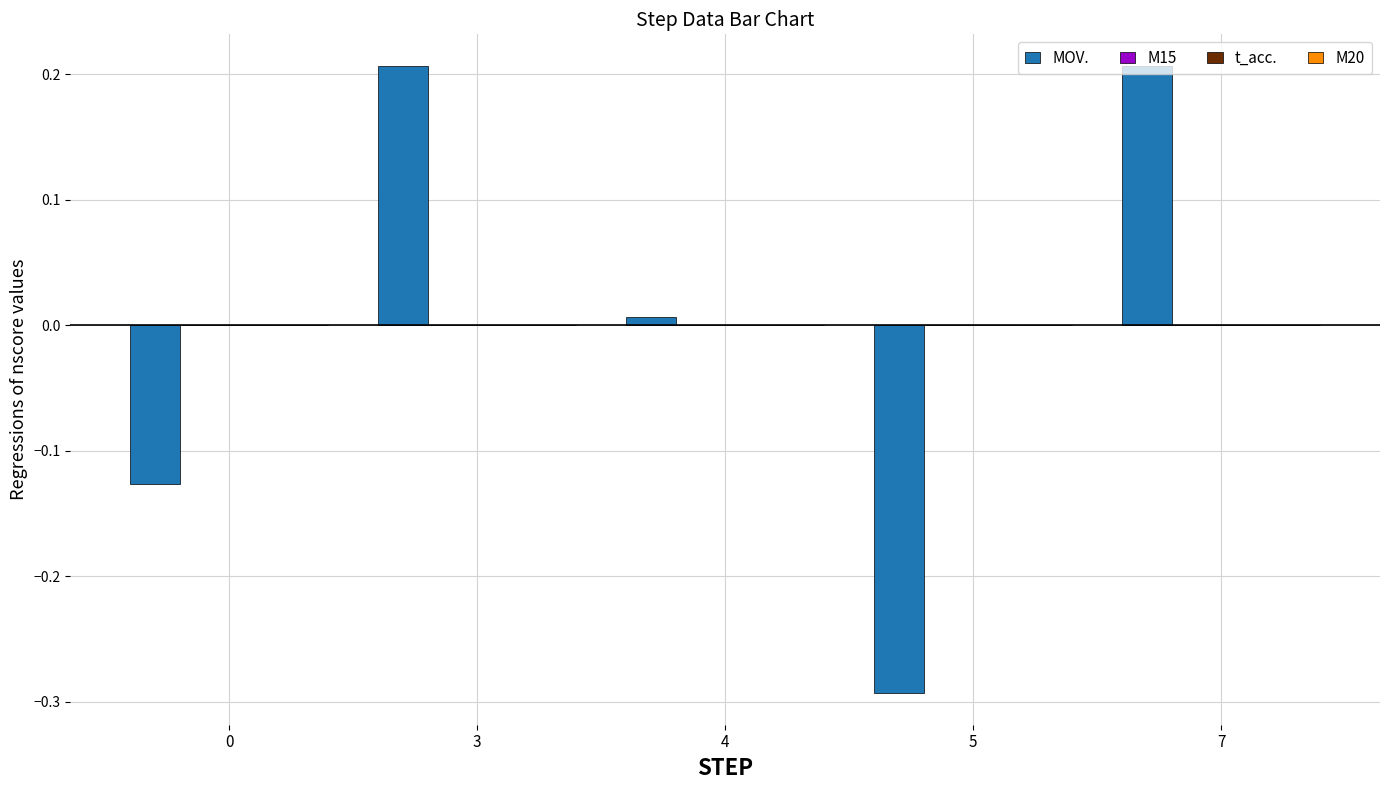

What is the difference between the maximum and minimum values?

0.5